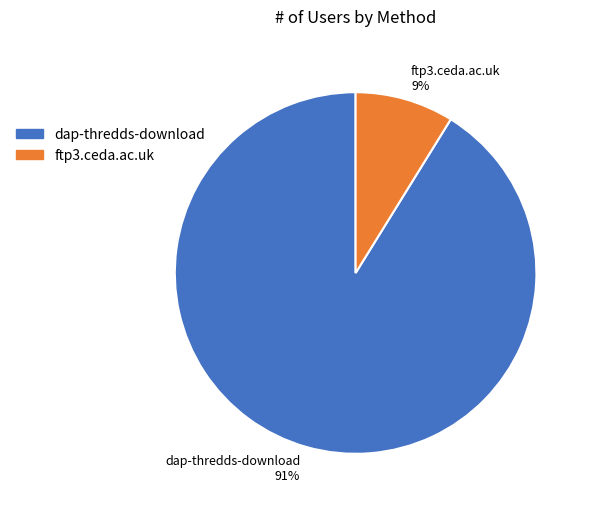

The dap-thredds-download slice represents 82% of the pie. True or false?

False